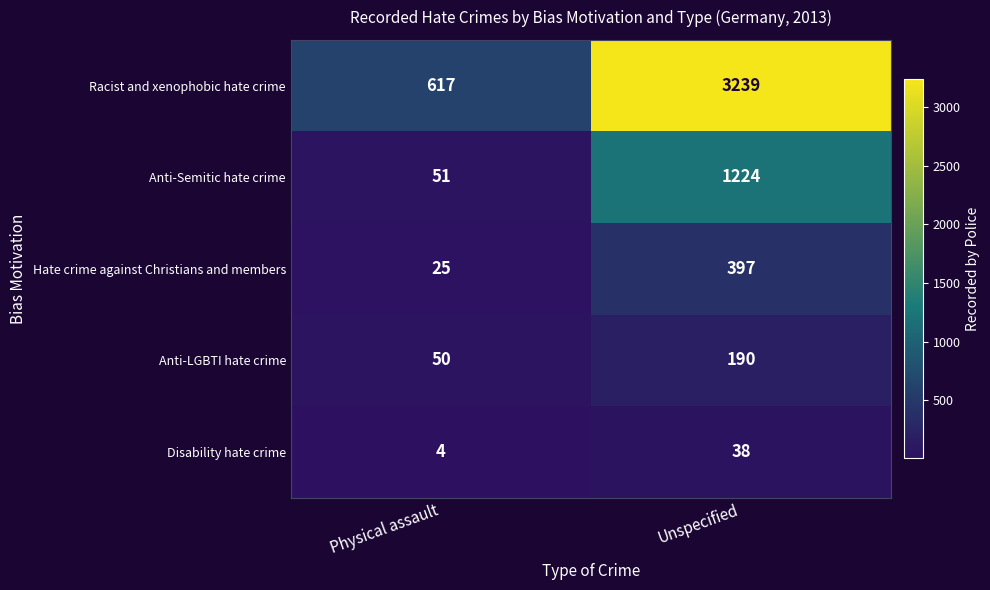

Is the value of Anti-Semitic hate crime at Physical assault greater than the value of Anti-LGBTI hate crime at Physical assault?

Yes